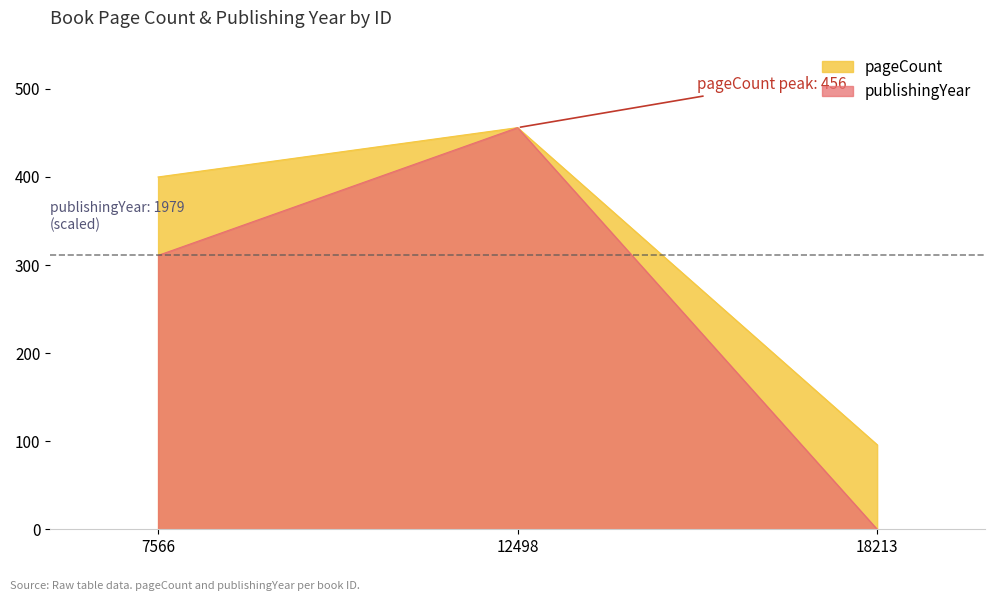

What are all the series names shown in the legend?

pageCount, publishingYear